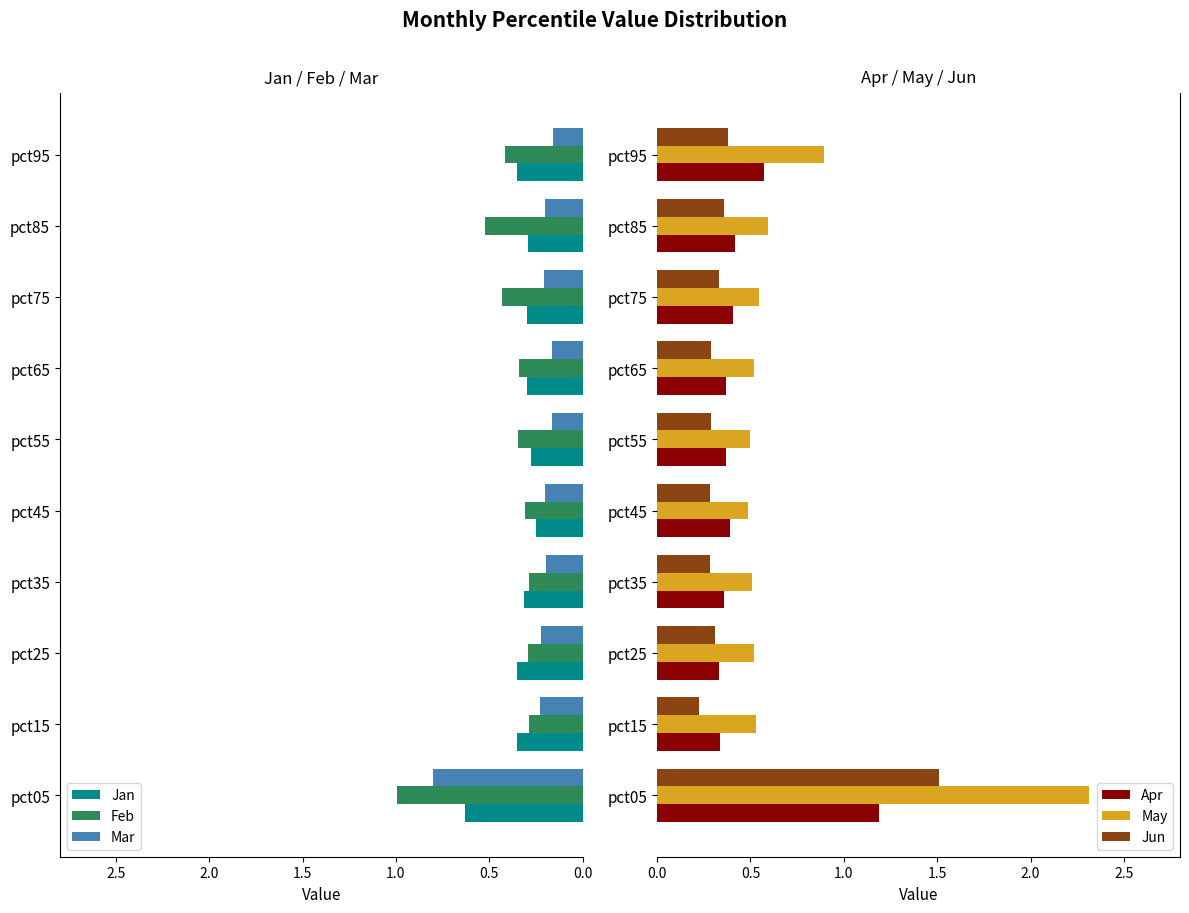

Is the value of May at pct05 greater than the value of Jun at pct05?

Yes